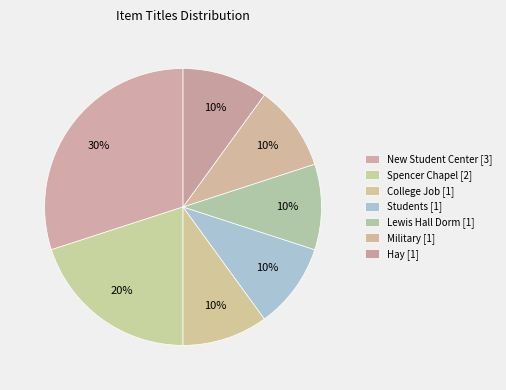

Count the number of slices in the pie.

7